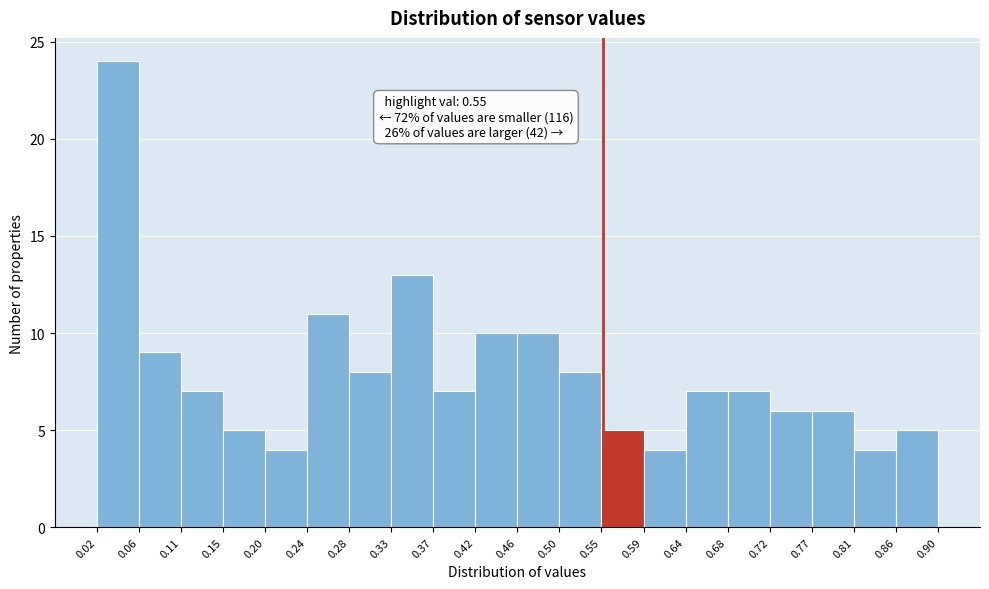

Over which range of the x-axis is the bar tallest?

0.02 to 0.06